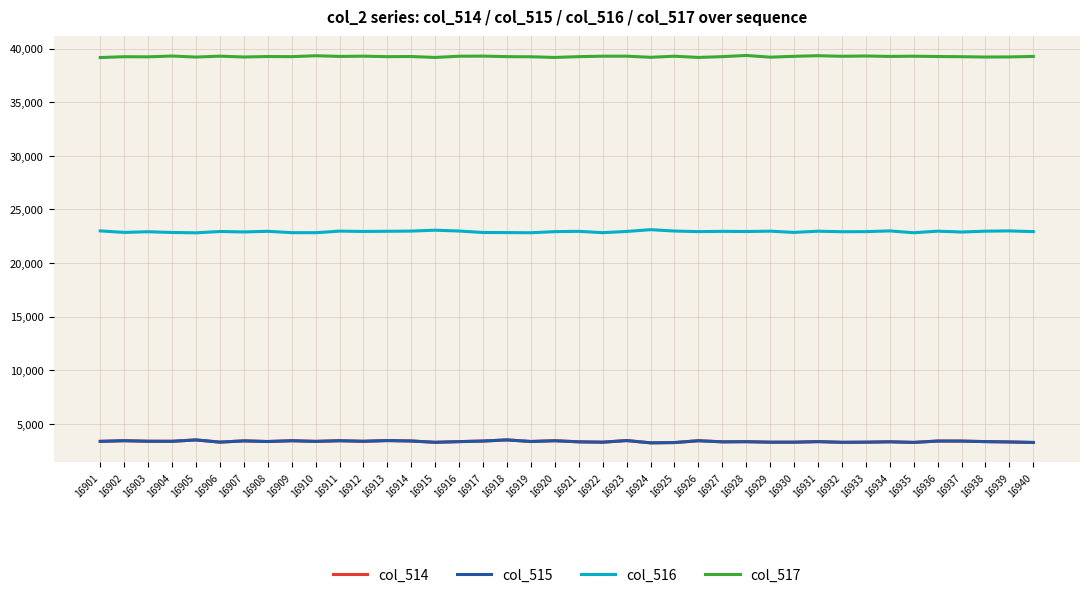

True or false: col_514 has a value of 3314 at 16939.

True